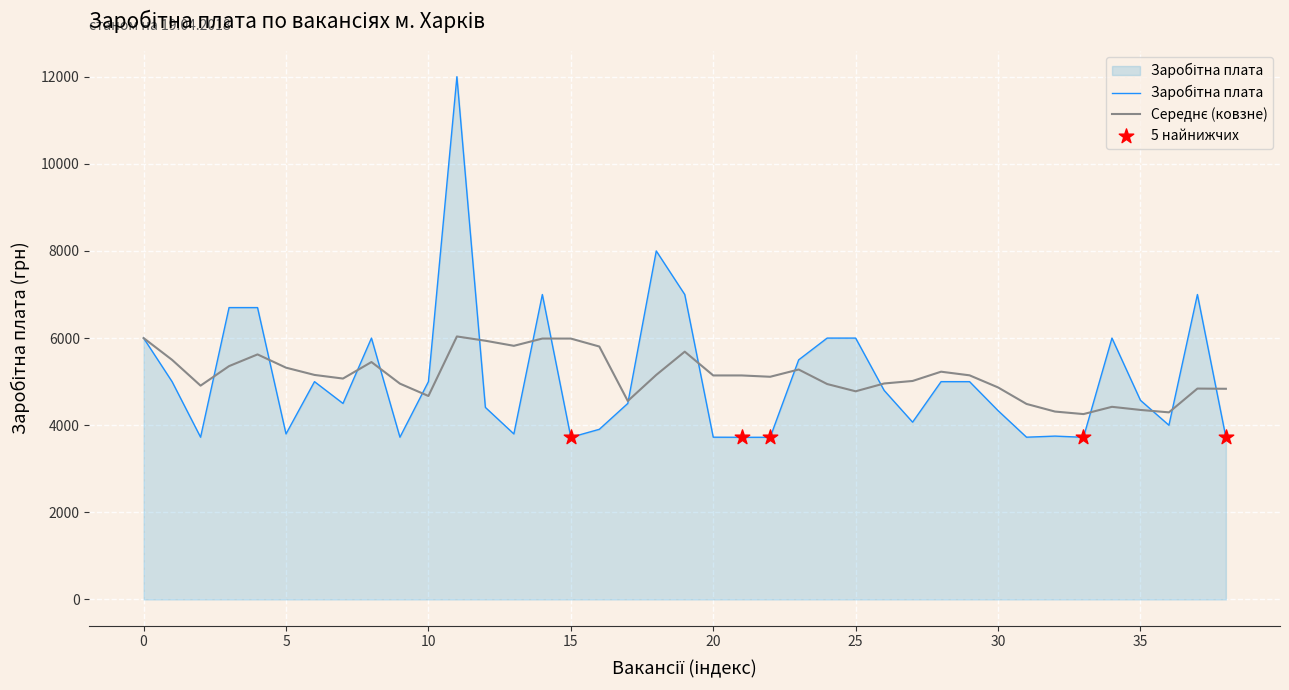

What is the smallest value displayed?

3723.0